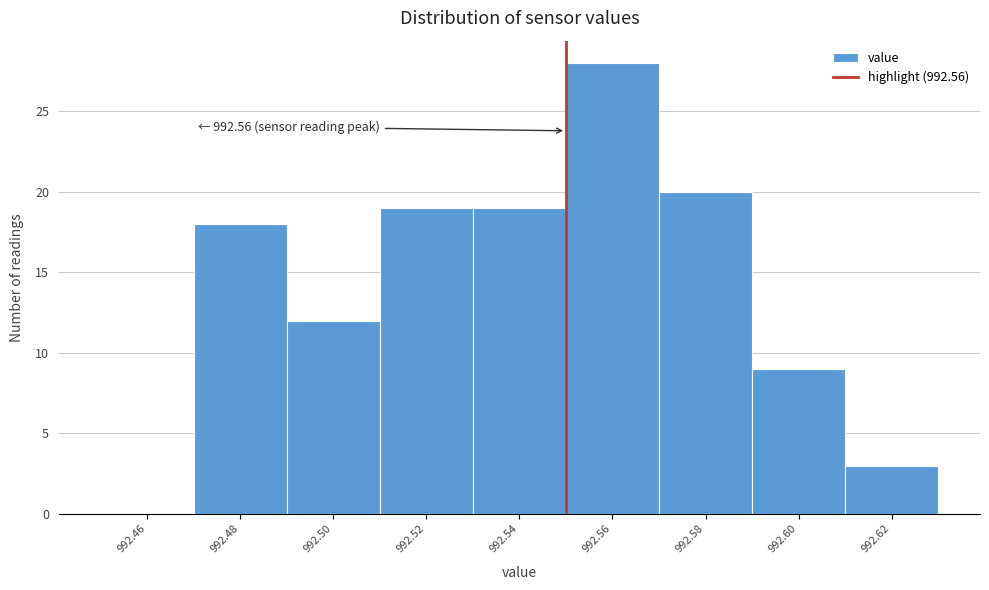

Reading left to right, extract all data points from this chart.

992.46=0	992.48=18	992.50=12	992.52=19	992.54=19	992.56=28	992.58=20	992.60=9	992.62=3